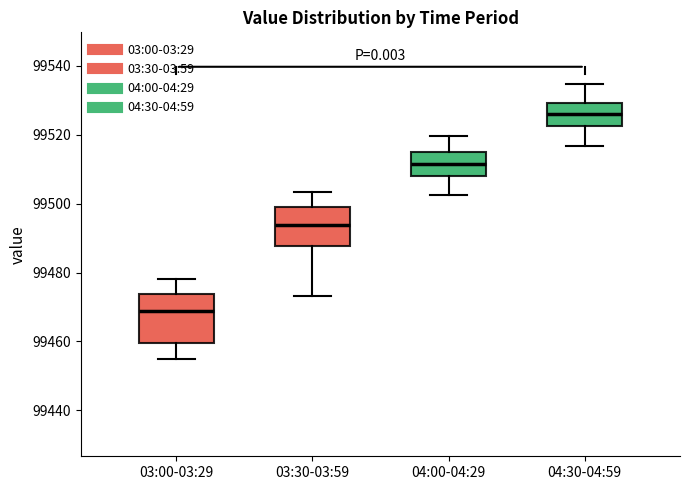

Where is the upper edge of the box for 04:00-04:29 on the y-axis? The values are not printed on the chart, so give them approximately, as read against the axis.

99516